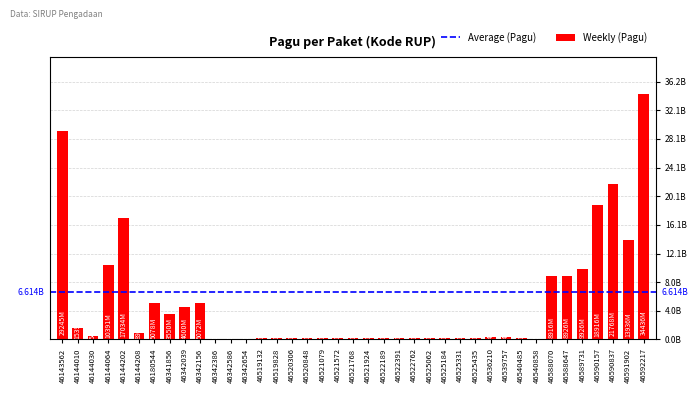

Are the bars horizontal?

No